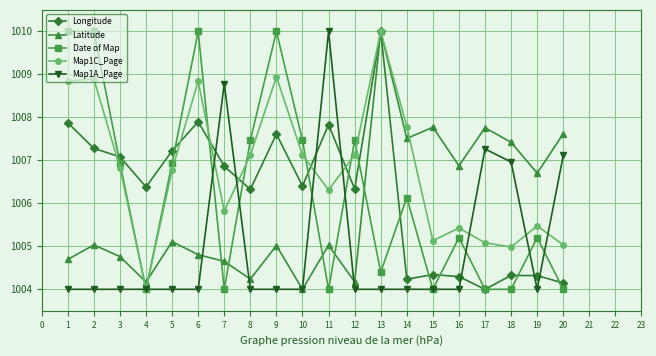

What is the value of the Latitude point at the 19th from the left?

1006.7